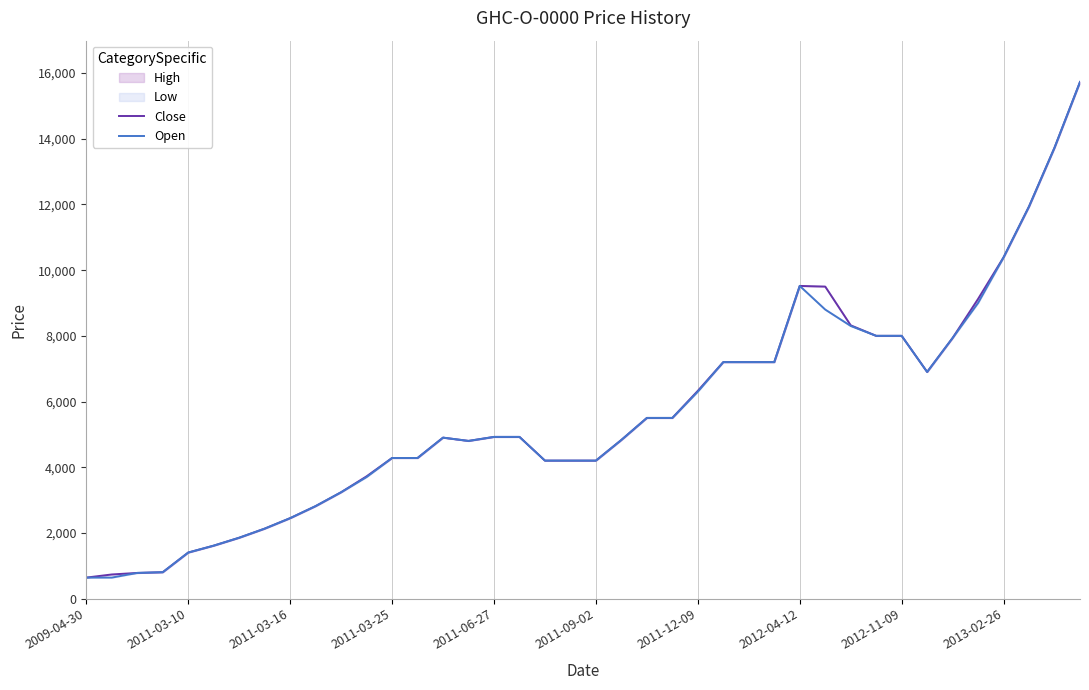

Which label corresponds to the smallest value in the chart?

2009-04-30